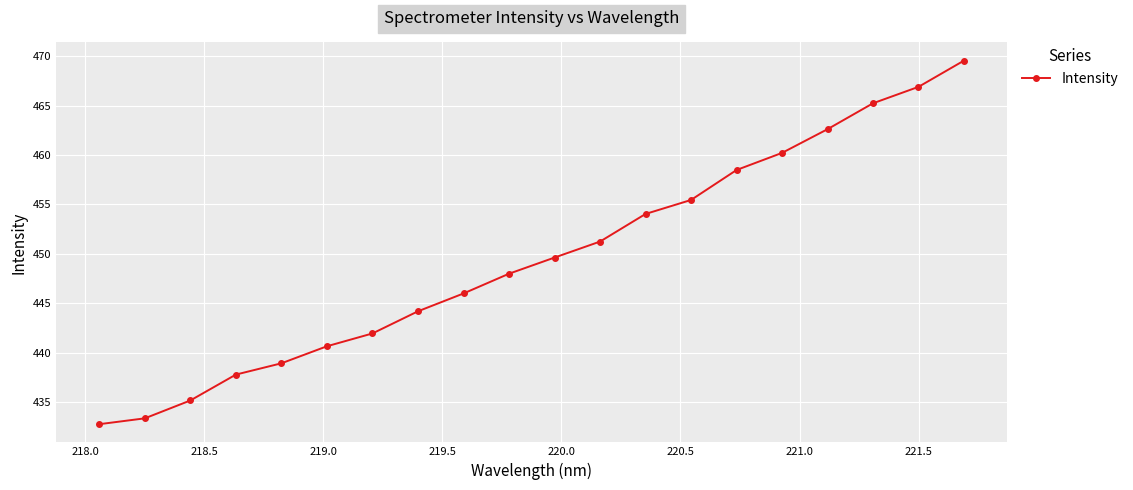

Reading left to right, extract all data points from this chart.

432.8	433.4	435.2	437.8	438.9	440.7	442.0	444.2	446.0	448.0	449.6	451.2	454.0	455.5	458.5	460.2	462.6	465.2	466.9	469.5